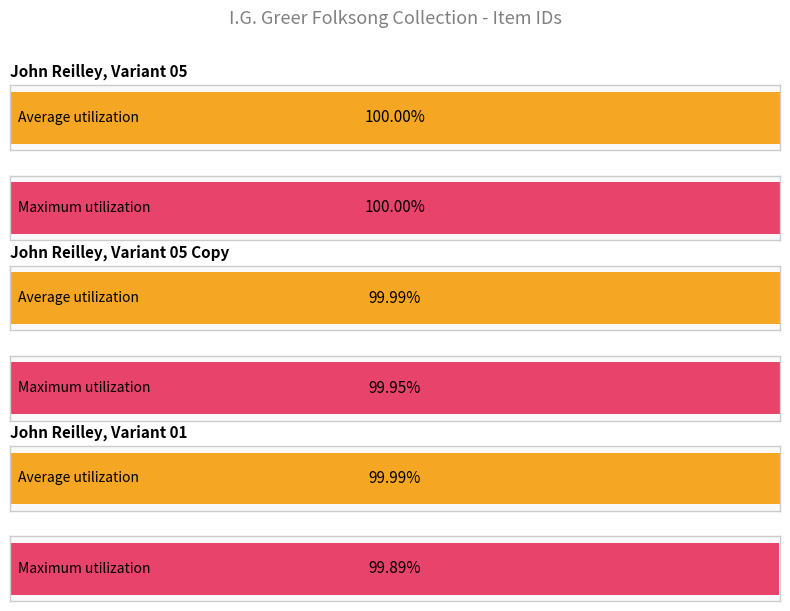

What is the ratio of the value at John Reilley, Lyric Variant 05 to the value at John Reilley, Lyric Variant 01?

1.0